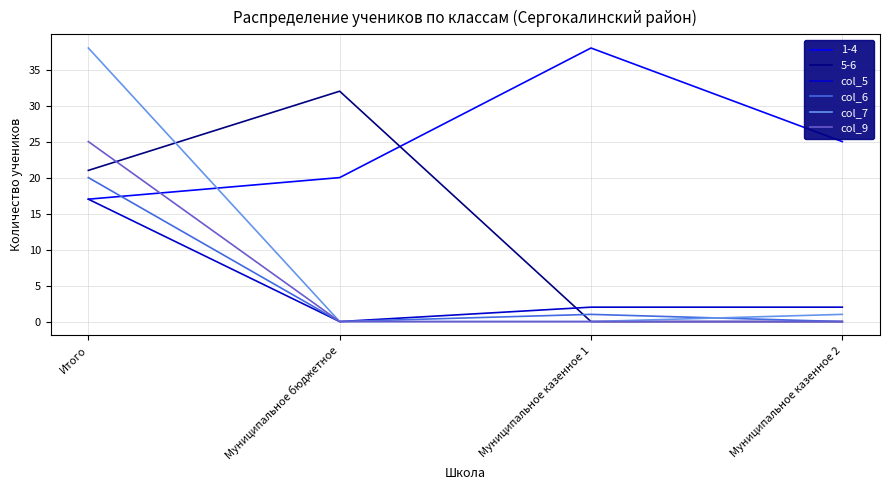

Does the chart have visible grid lines?

Yes